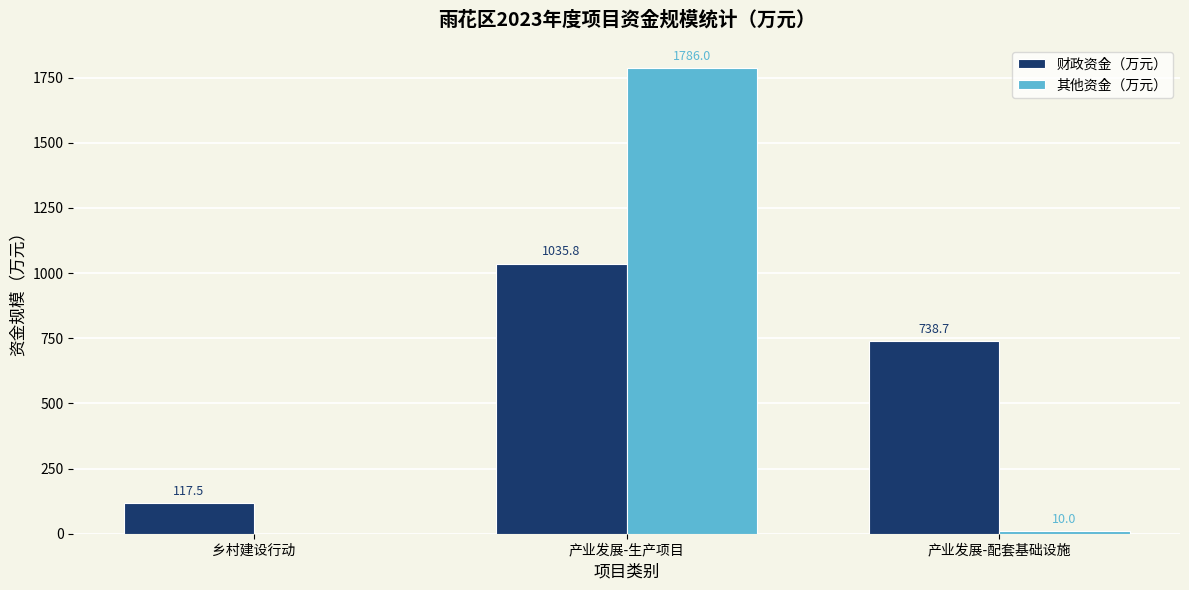

Reading left to right, list all the values displayed in this chart.

财政资金（万元）: 117.5	1035.8	738.7
其他资金（万元）: 0.0	1786.0	10.0